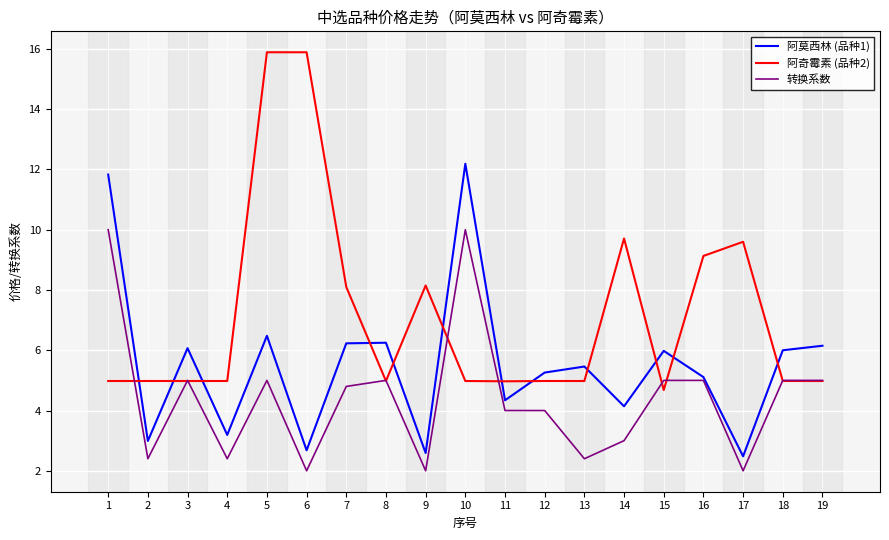

What is the total value across all series at 17?

14.1